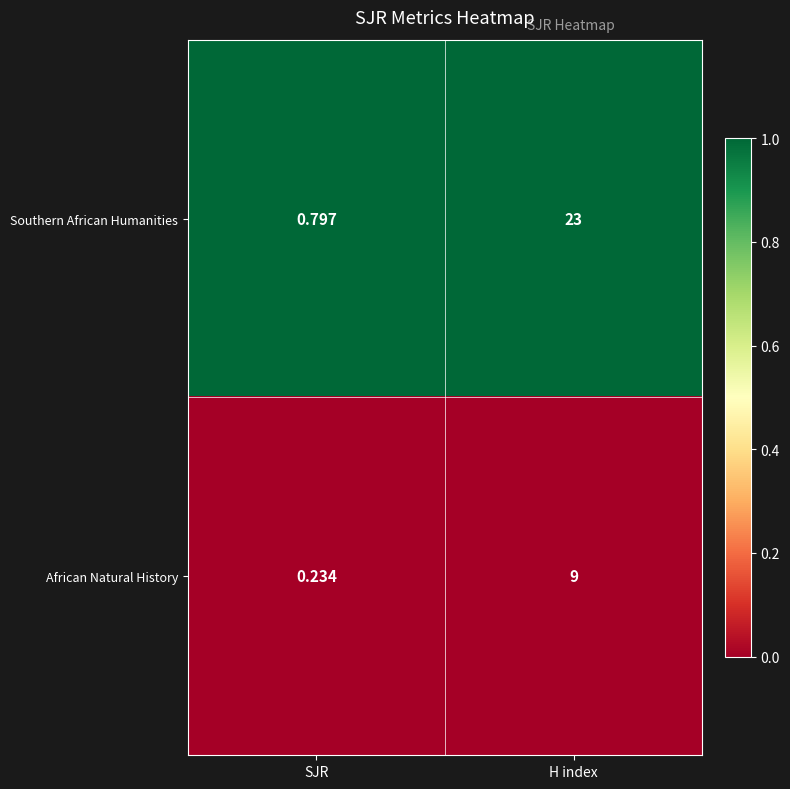

How many data points does each series have?

2